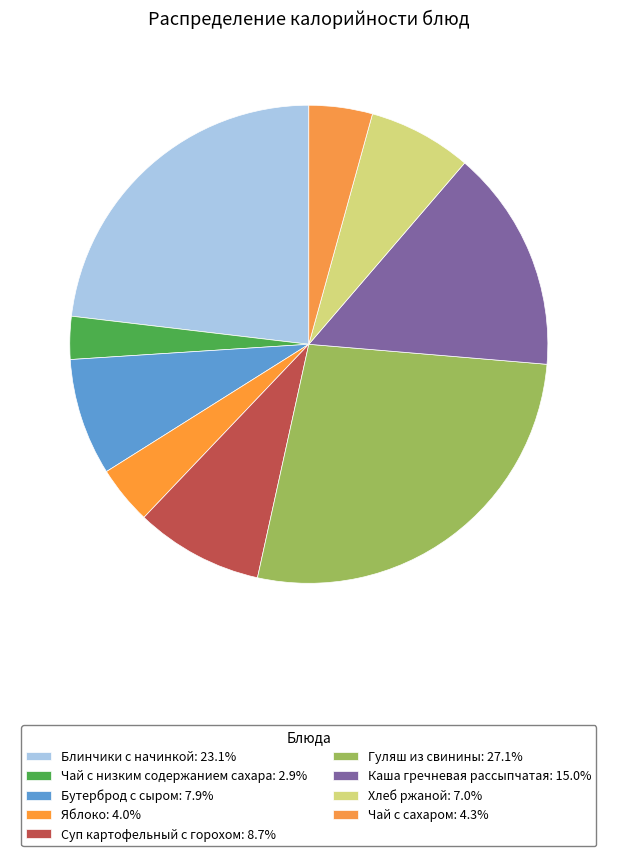

Does Яблоко account for over 50% of the chart?

No